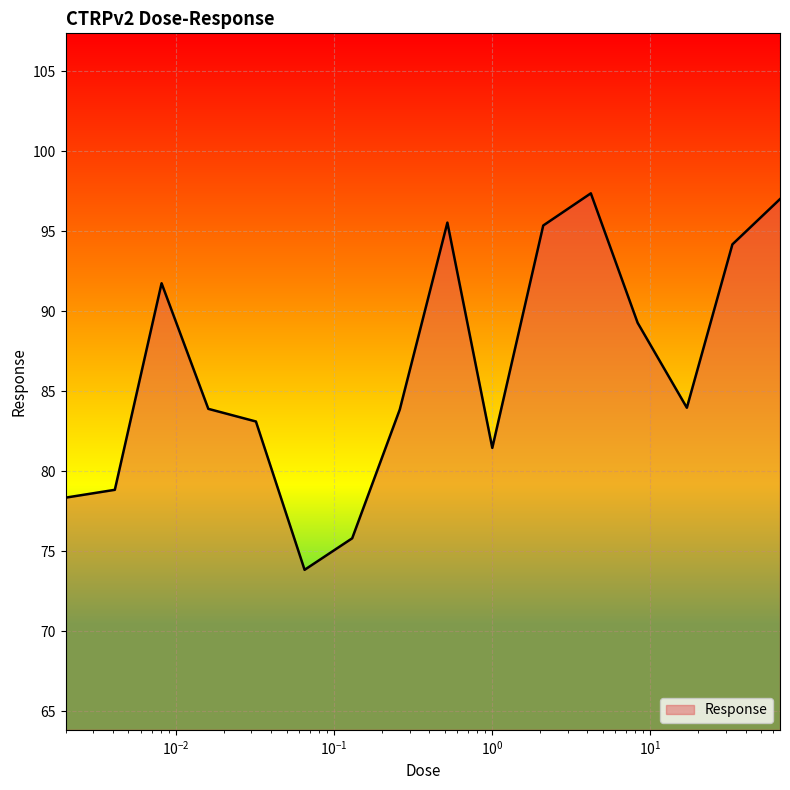

What is the difference between the maximum and minimum values?

23.5